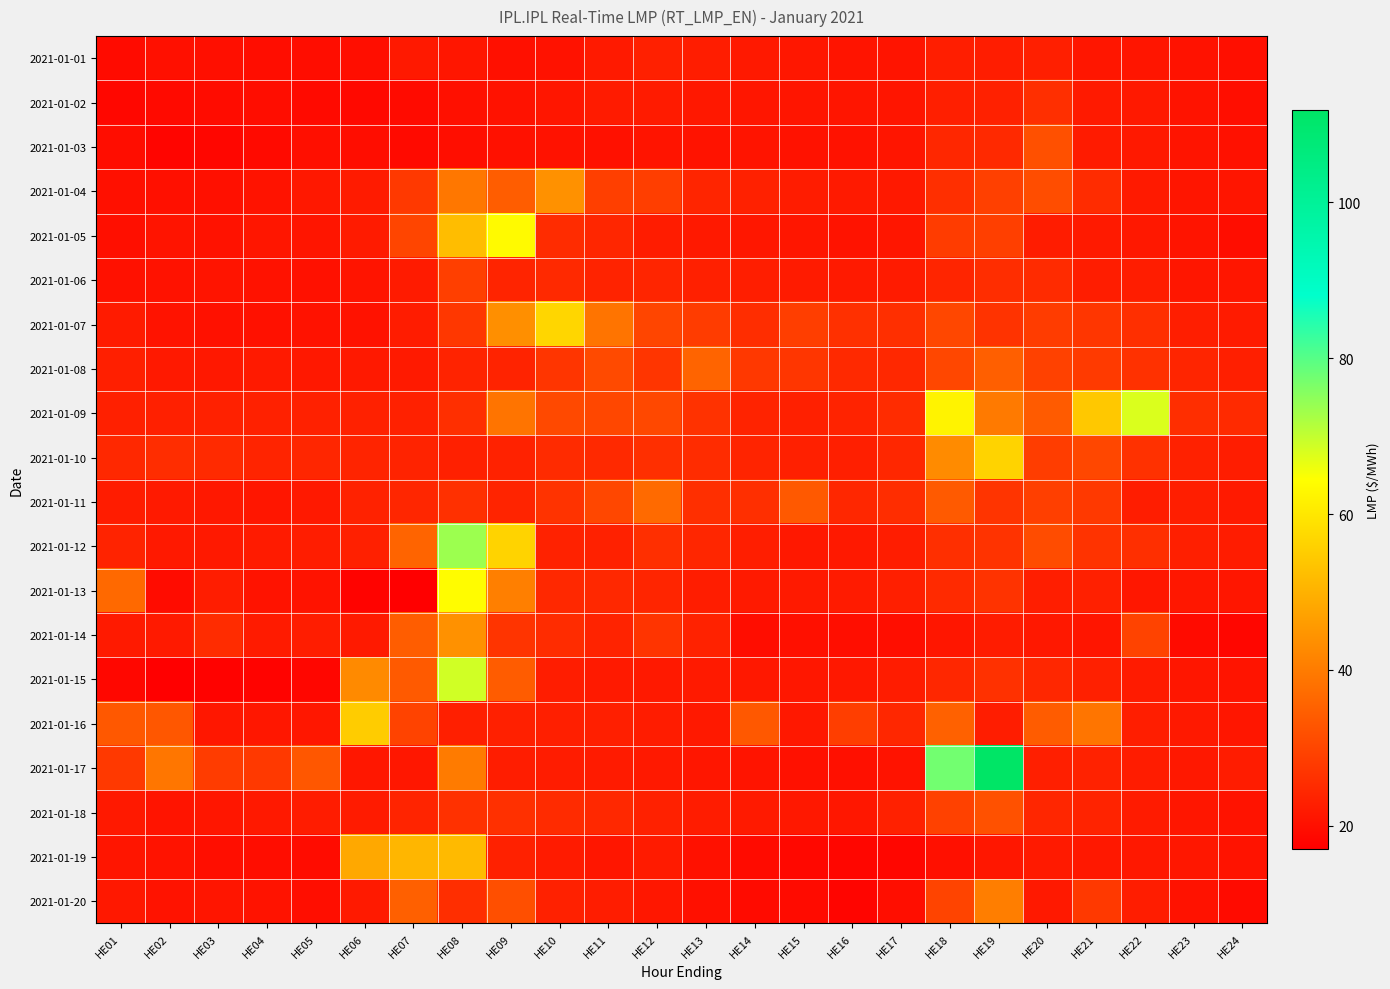

At which category is the sum across all series the highest?

HE08